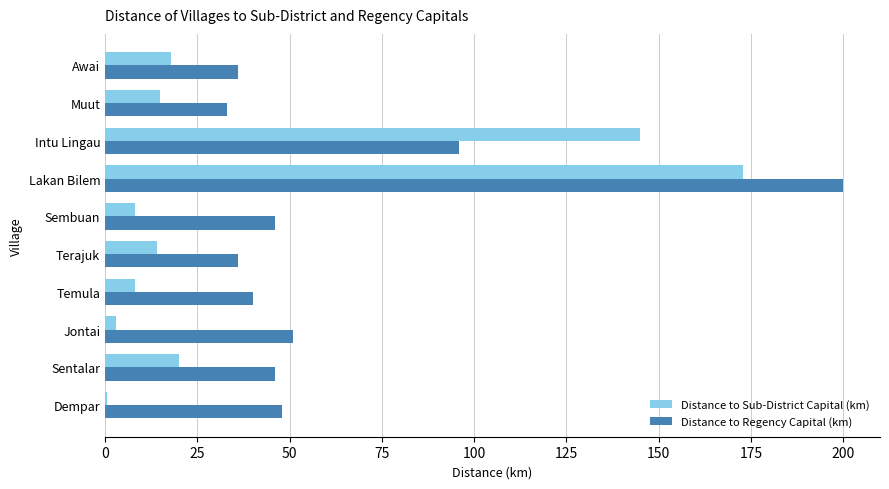

At which category is the sum across all series the highest?

Lakan Bilem